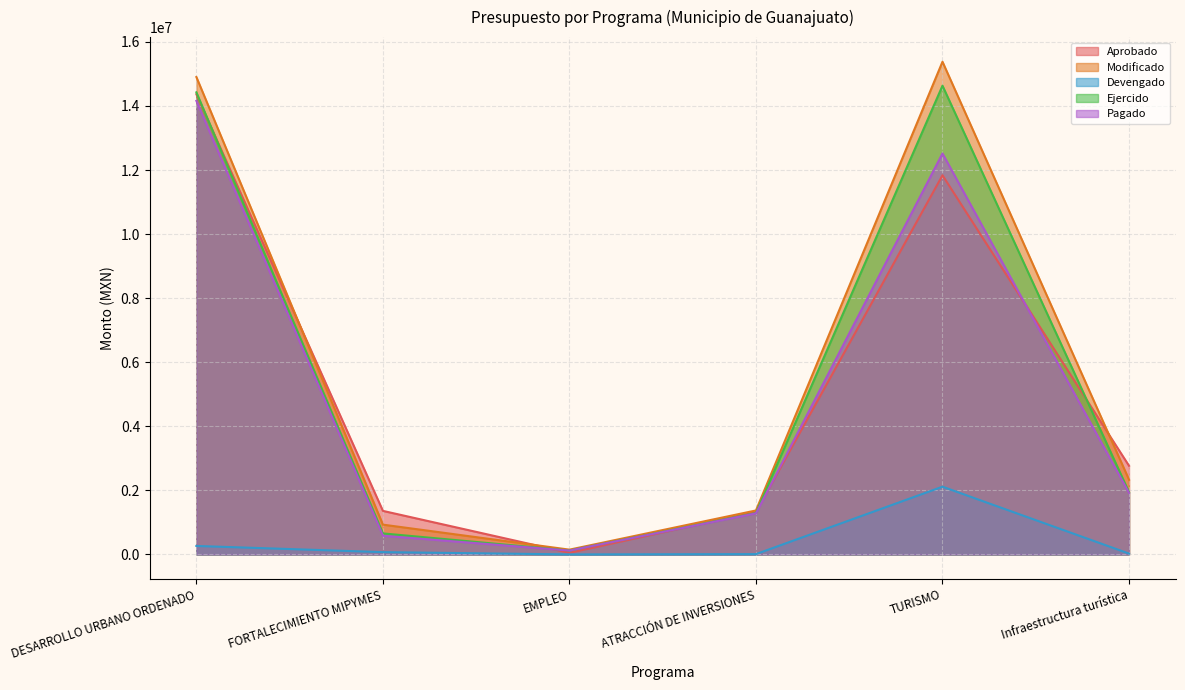

The value of Ejercido at FORTALECIMIENTO MIPYMES is 389648.2. True or false?

False